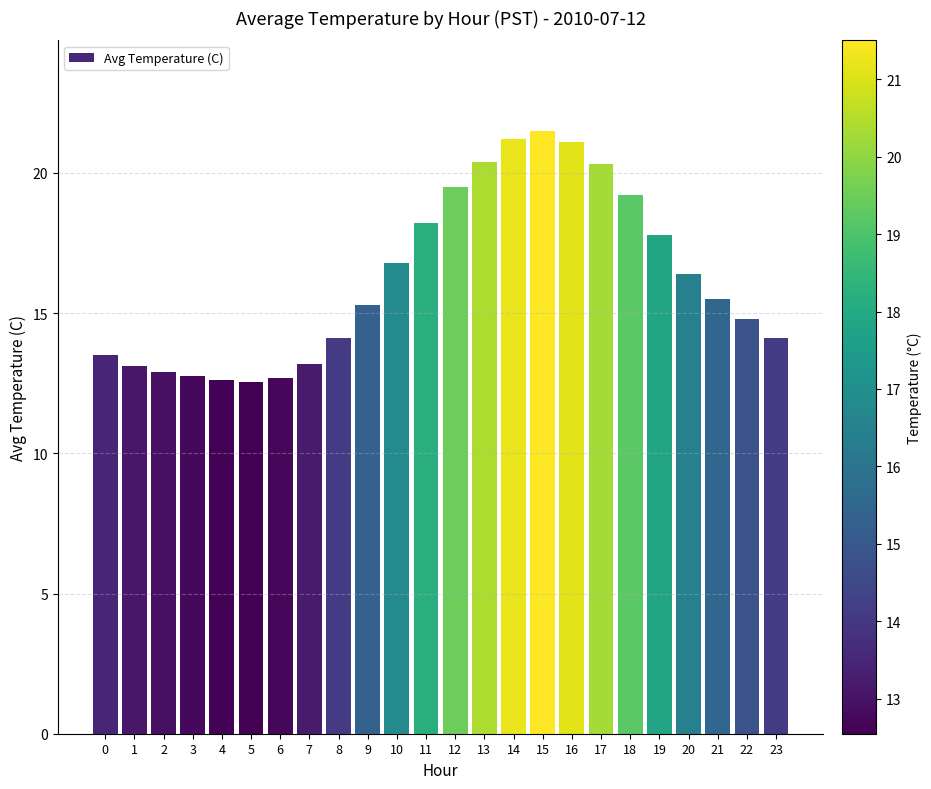

What is the sum of the values at 0 and 23?

27.6